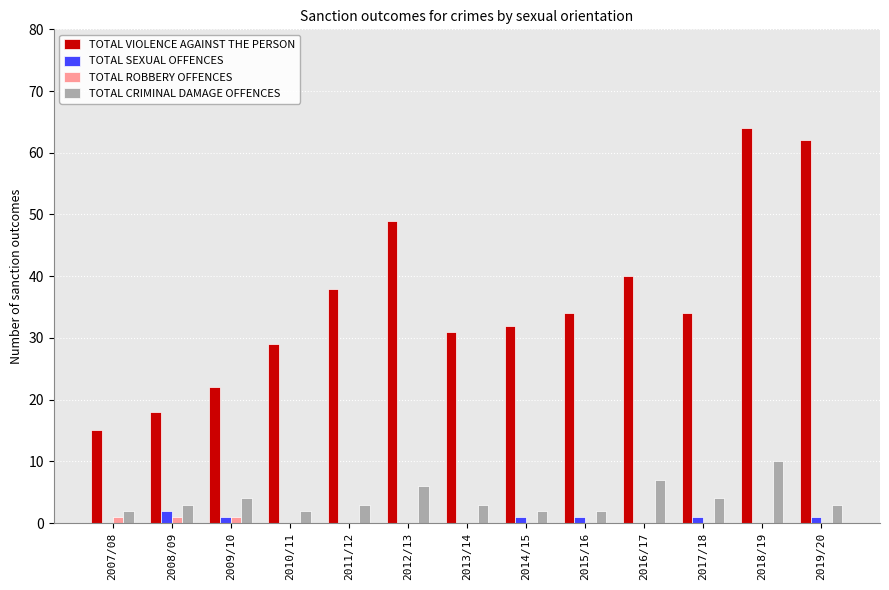

Between 2010/11 and 2018/19, which series saw the biggest shift?

TOTAL VIOLENCE AGAINST THE PERSON